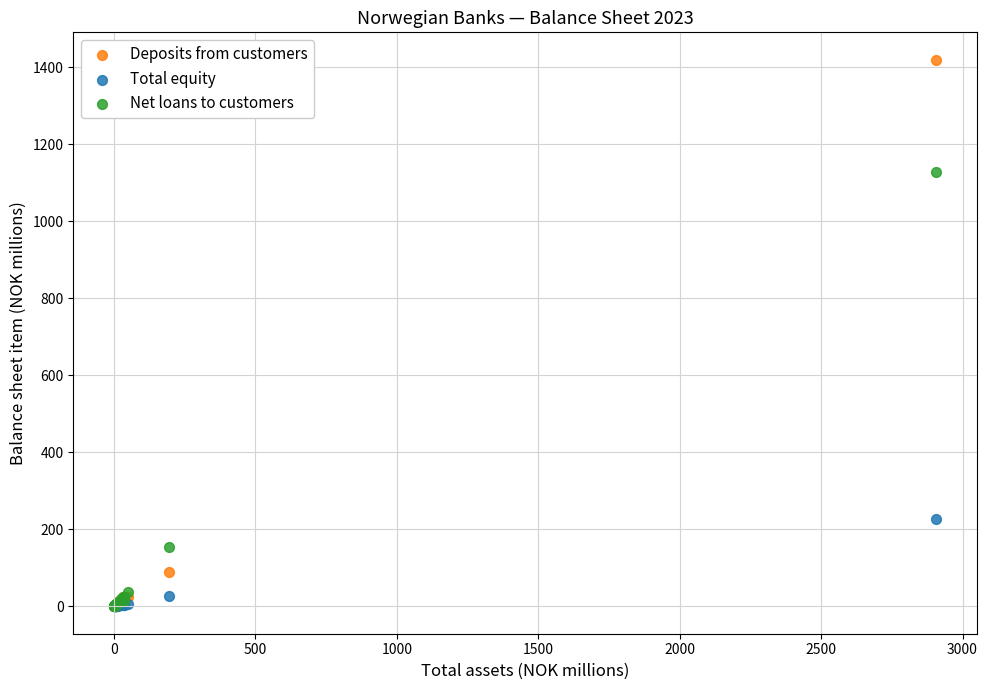

Across all series, what Y value is closest to 709?

1128.4